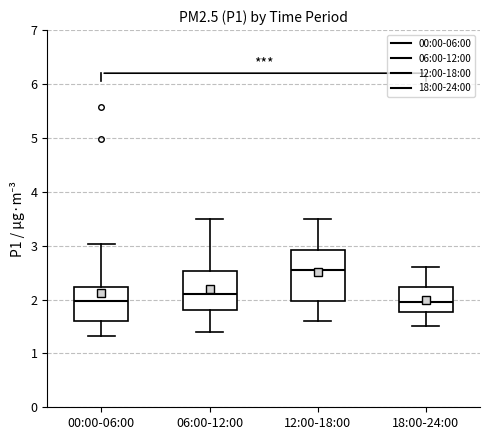

Reading left to right, read every box against the y-axis: the position of its median line, the range the box covers, and the ends of its whiskers. The values are not printed on the chart, so give them approximately, as read against the axis.

00:00-06:00: median 2.0, box 1.6 to 2.2, whiskers 1.3 to 3.0
06:00-12:00: median 2.1, box 1.8 to 2.5, whiskers 1.4 to 3.5
12:00-18:00: median 2.6, box 2.0 to 2.9, whiskers 1.6 to 3.5
18:00-24:00: median 2.0, box 1.8 to 2.2, whiskers 1.5 to 2.6